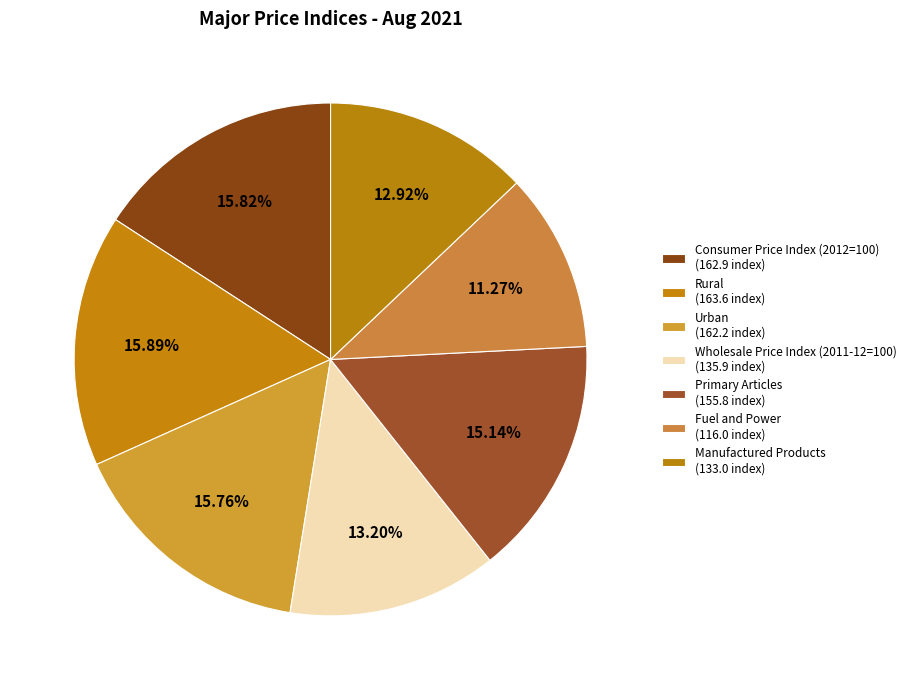

How many segments does this pie chart have?

7